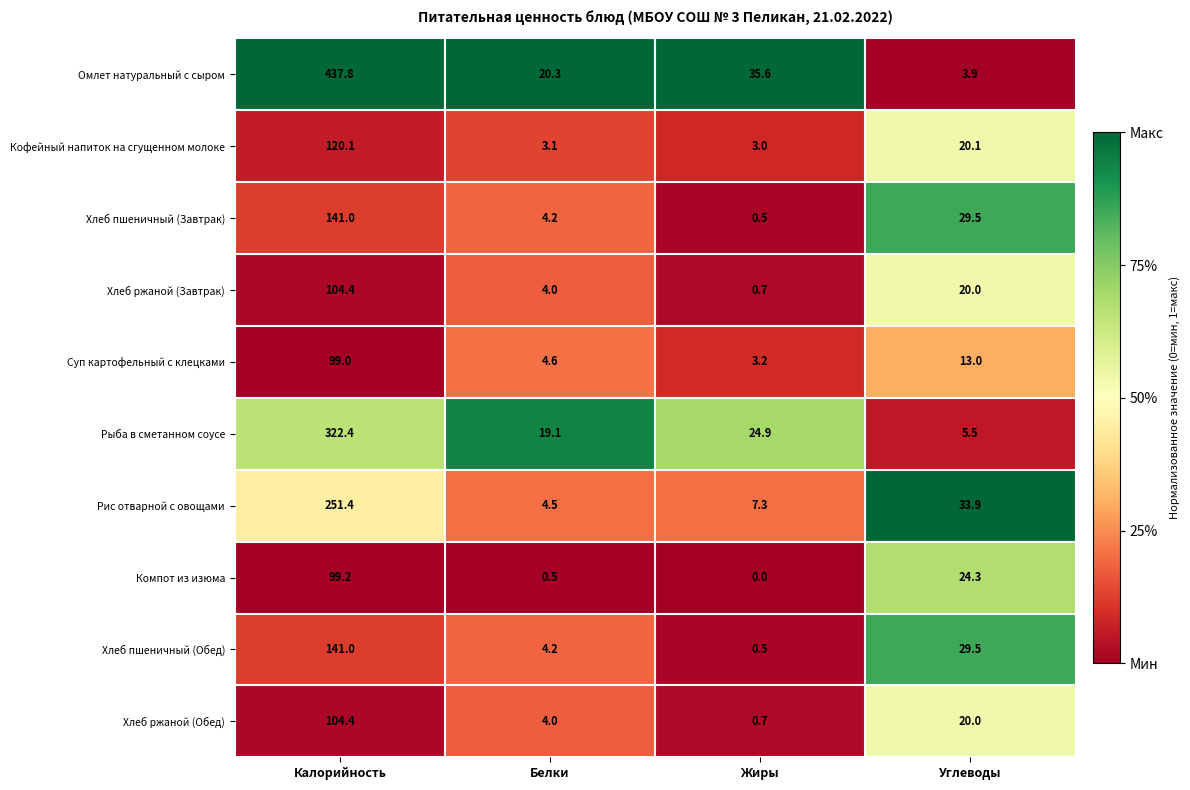

Rank the categories by Хлеб пшеничный (Обед) value from highest to lowest.

Калорийность, Углеводы, Белки, Жиры